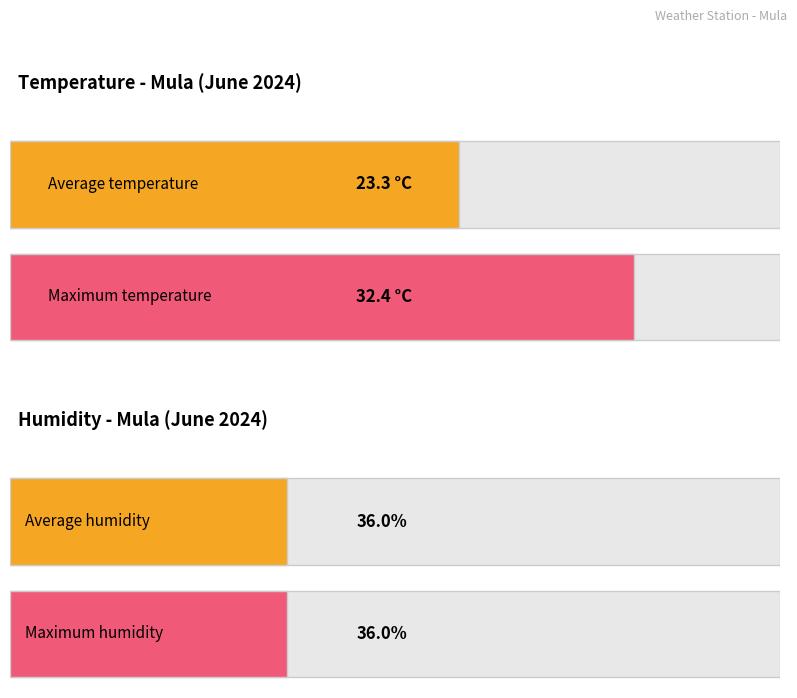

The value of Temperature (C) at 14:00 is 32.4. True or false?

True